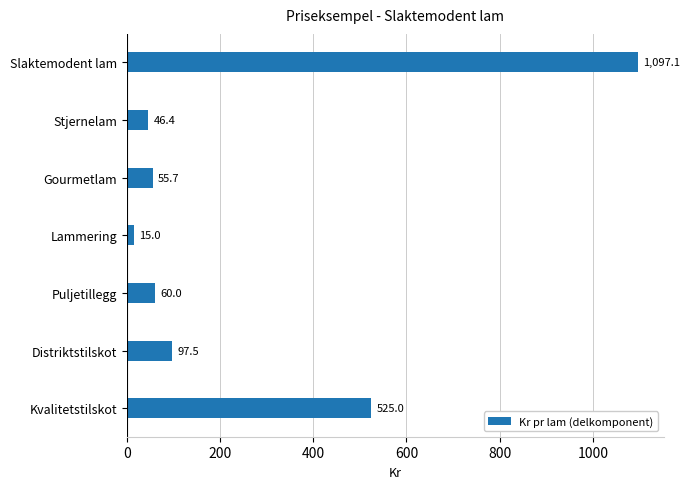

What is the maximum value shown in the chart?

1097.1